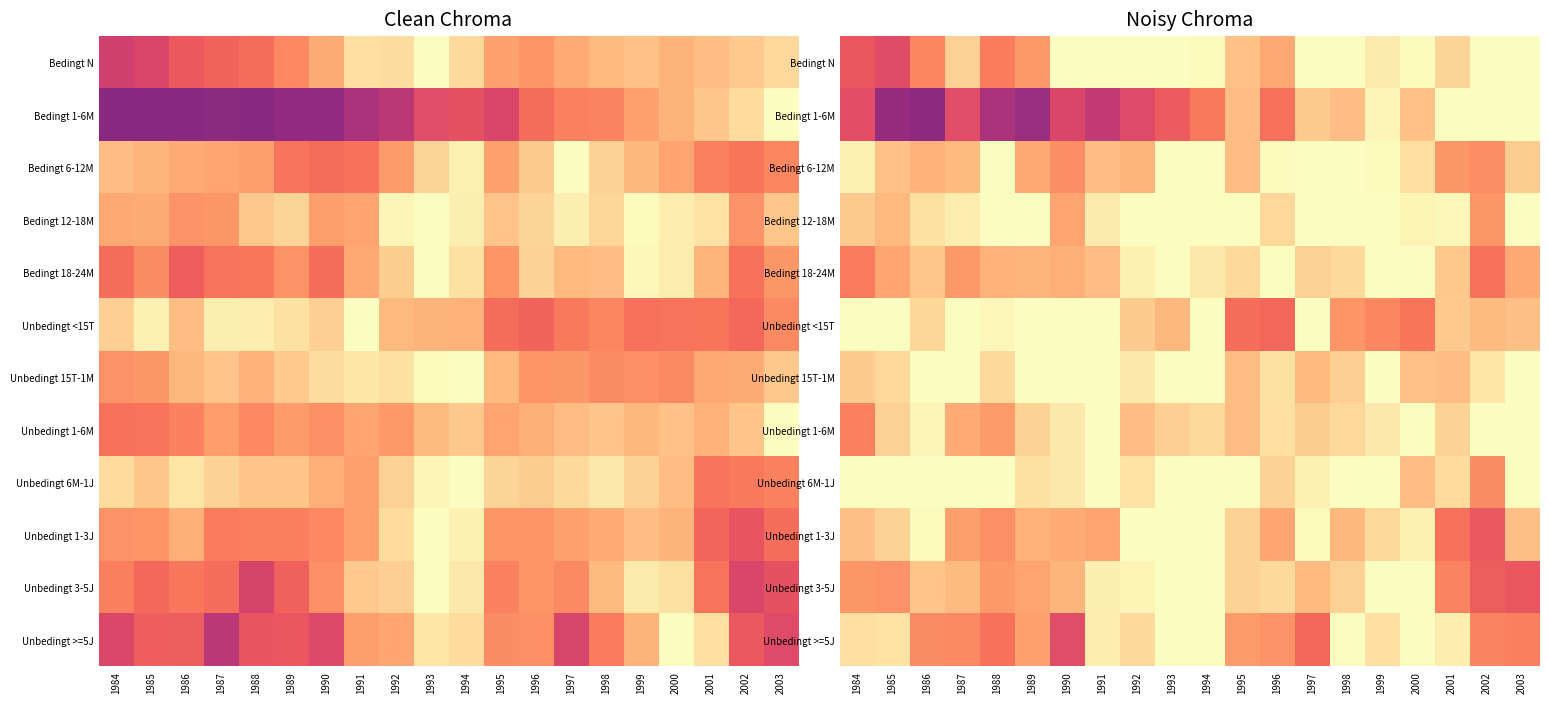

True or false: Unbedingt 3-5J has a value of 1.4 at 1988.

False